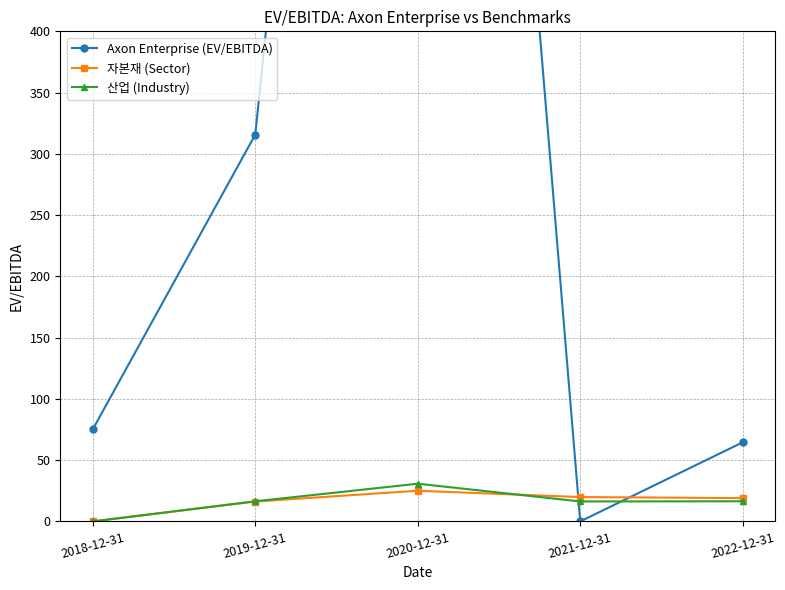

True or false: 자본재 (Sector) has more than 0 interior local peaks.

True